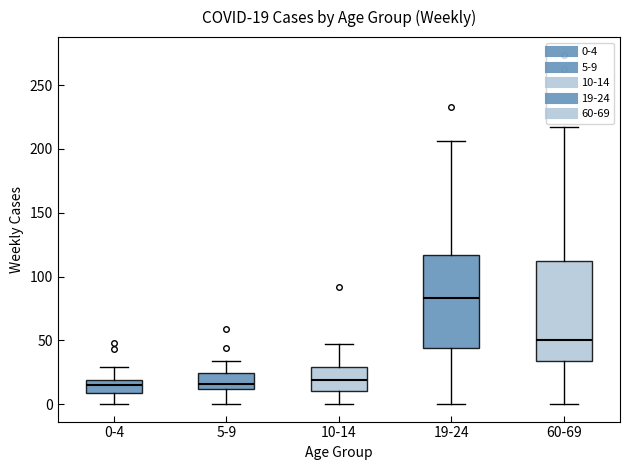

Comparing the boxes themselves (not the whiskers), which one is the tallest?

60-69